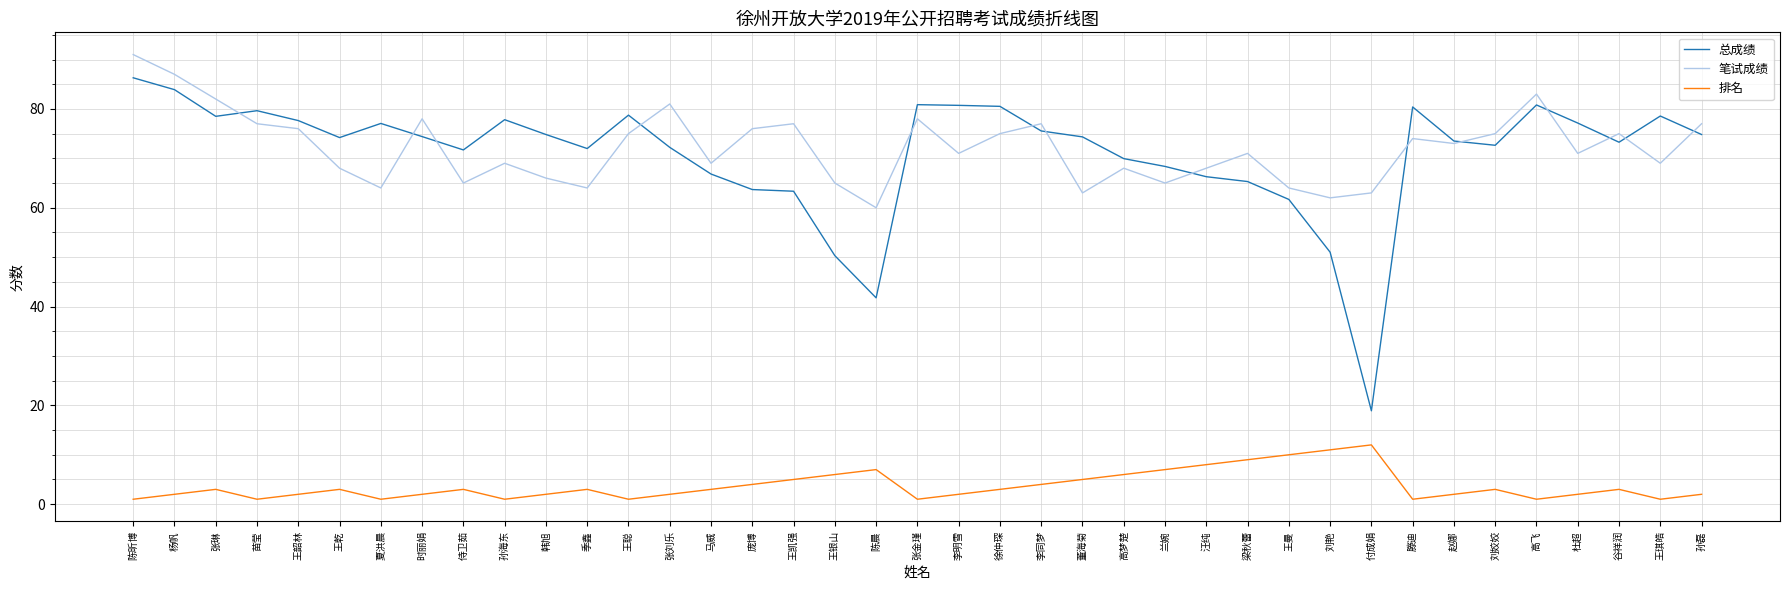

Which series has the largest range (max minus min)?

总成绩